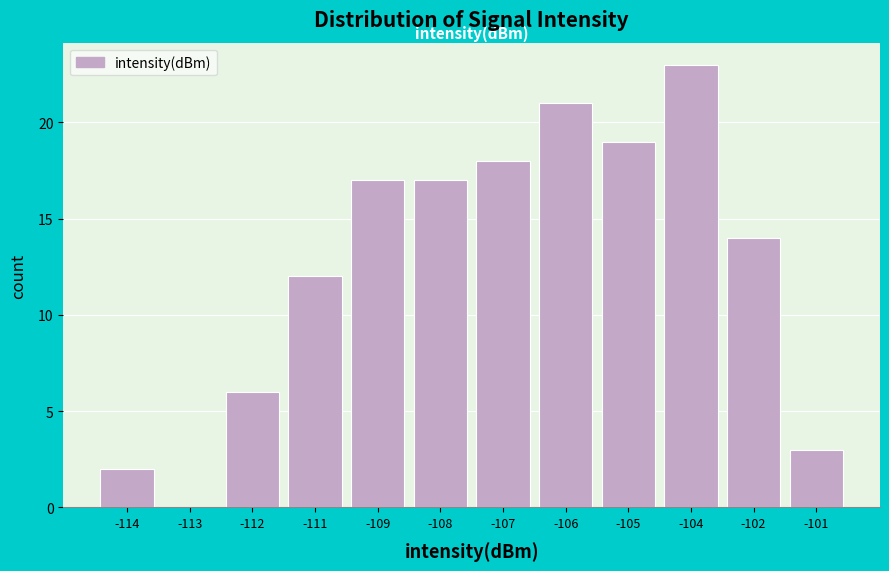

Reading left to right, list all the values displayed in this chart.

-114=2	-113=0	-112=6	-111=12	-109=17	-108=17	-107=18	-106=21	-105=19	-104=23	-102=14	-101=3